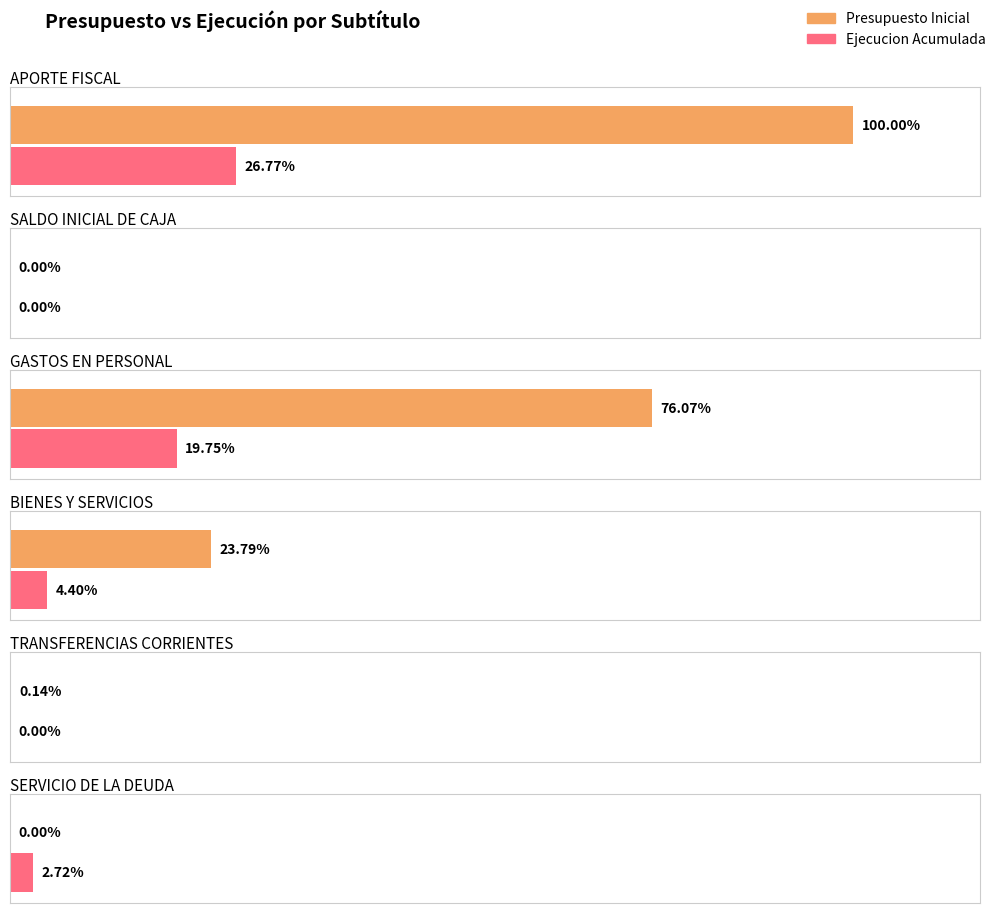

Is it true that Presupuesto Inicial equals 7496 at TRANSFERENCIAS CORRIENTES?

False